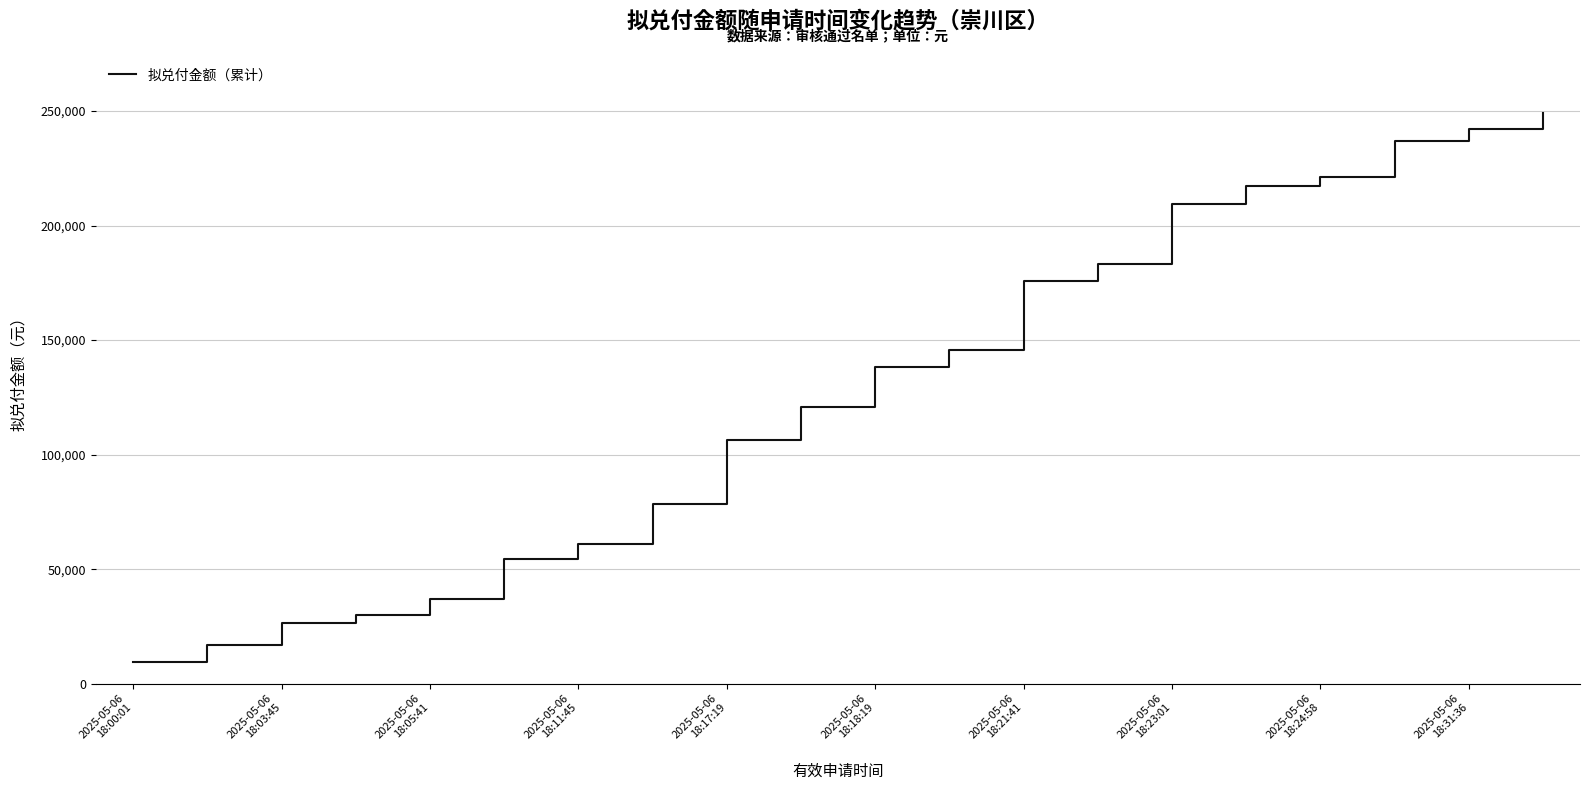

What is the maximum value shown in the chart?

249186.9